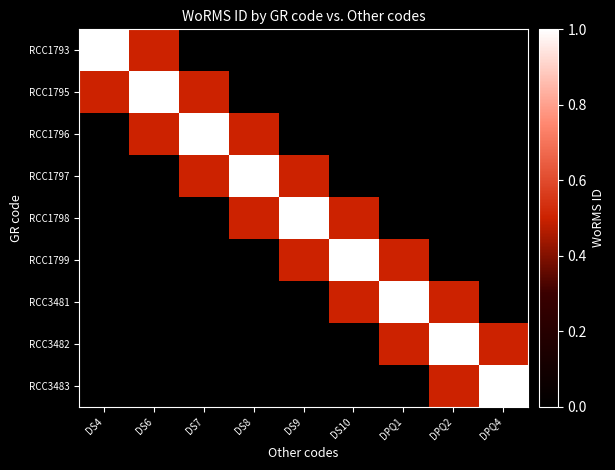

Which series has the widest spread of values?

RCC1793